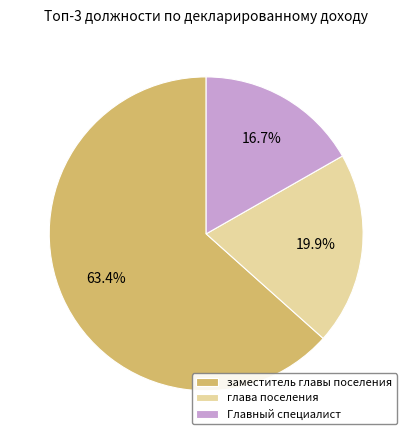

To the nearest percent, what portion does глава поселения represent?

20%